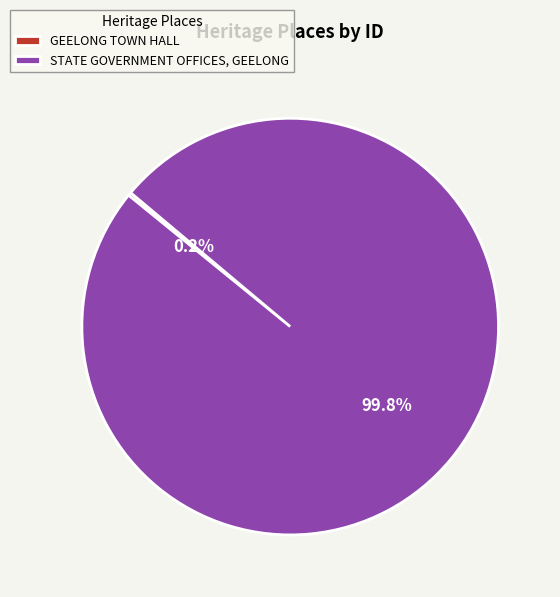

Which category has the biggest portion of the pie?

STATE GOVERNMENT OFFICES, GEELONG